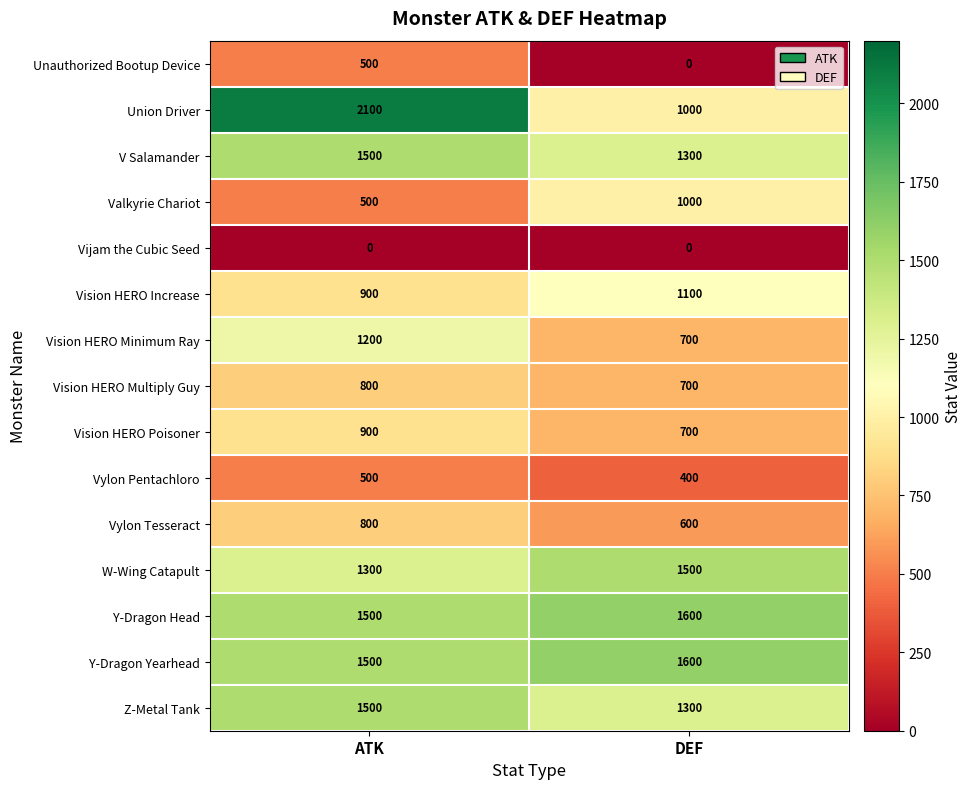

Which category has the highest value across all series?

ATK